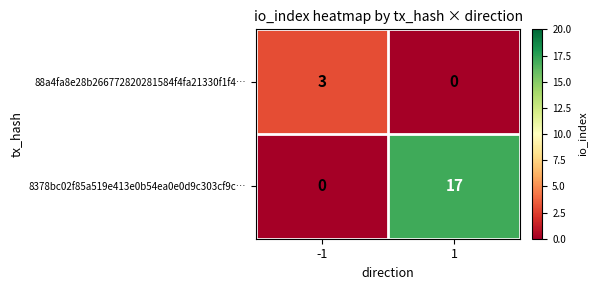

Reading left to right, what are all the values shown in this chart?

88a4fa8e28b266772820281584f4fa21330f1f4…: 3	0
8378bc02f85a519e413e0b54ea0e0d9c303cf9c…: 0	17